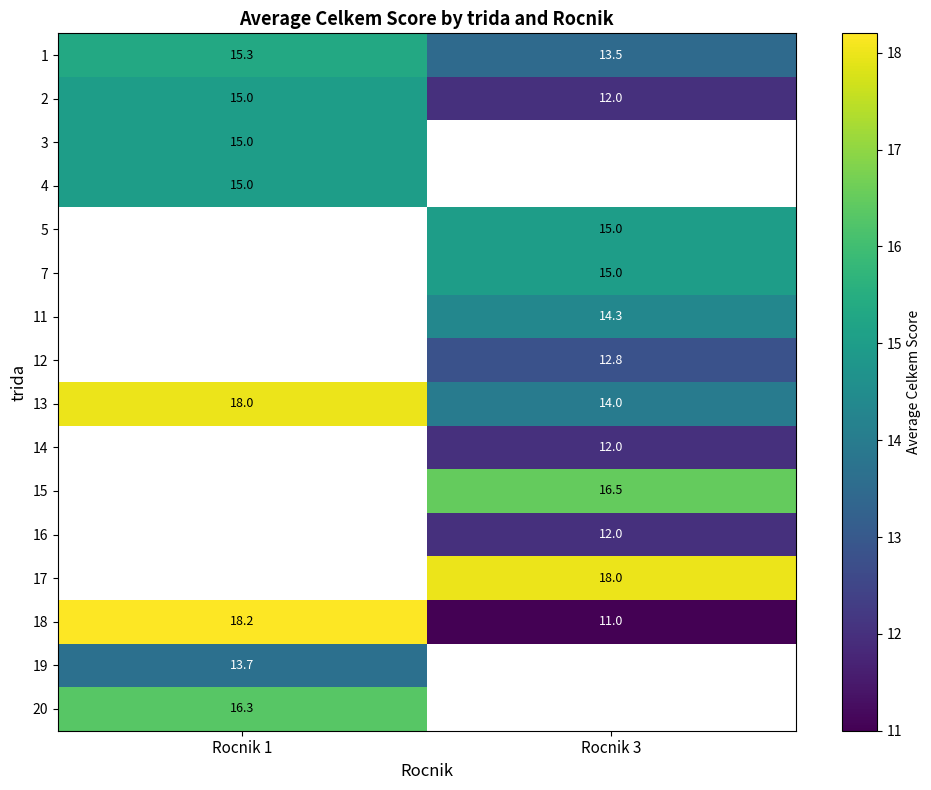

The value of 7 at Rocnik 3 is 3.2. True or false?

False